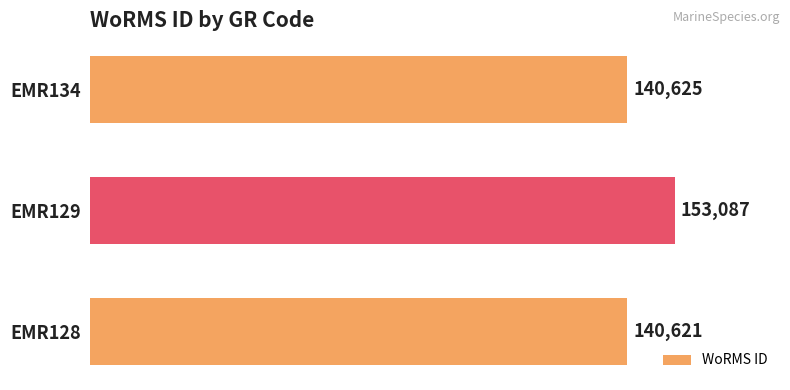

Reading top to bottom, what are all the values shown in this chart?

EMR134=140625	EMR129=153087	EMR128=140621